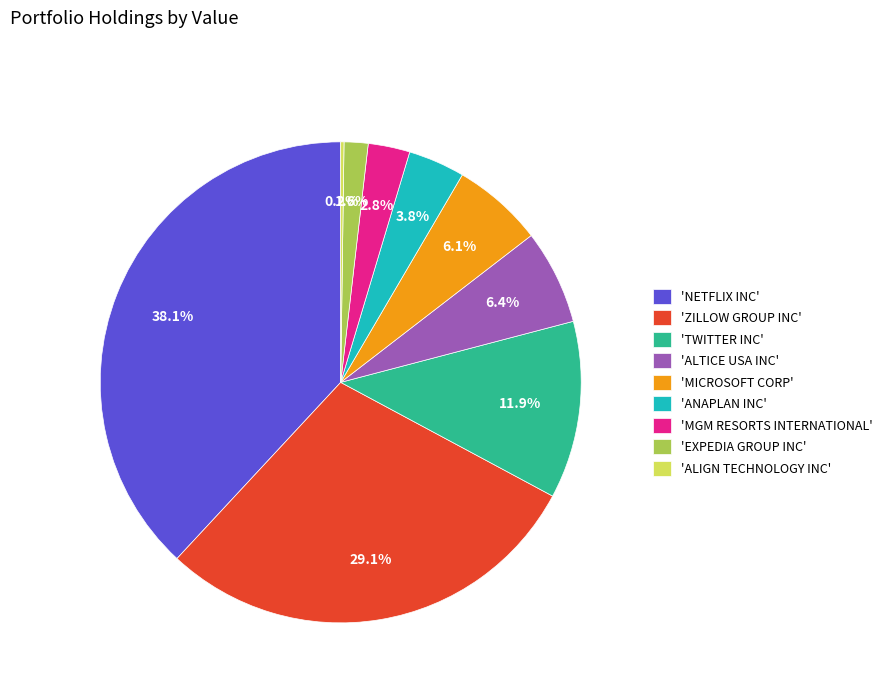

Which category has the biggest portion of the pie?

'NETFLIX INC'